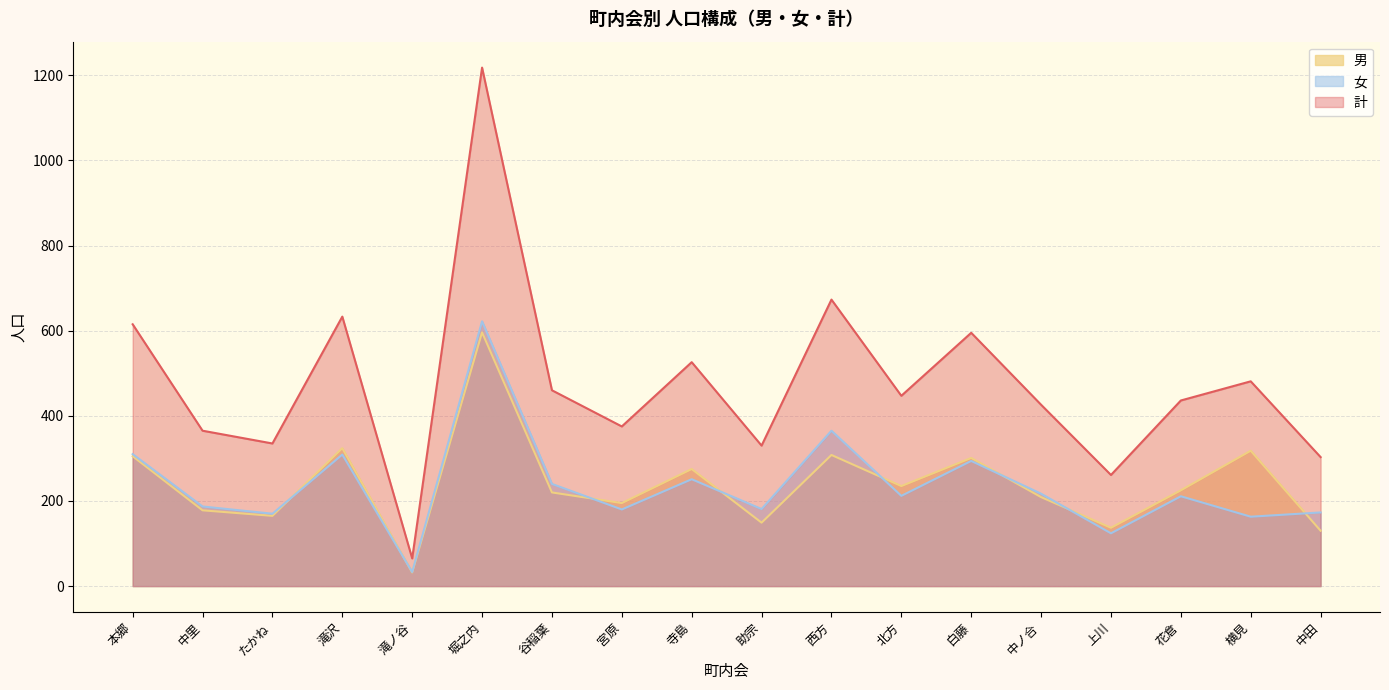

What is the minimum value shown in the chart?

32